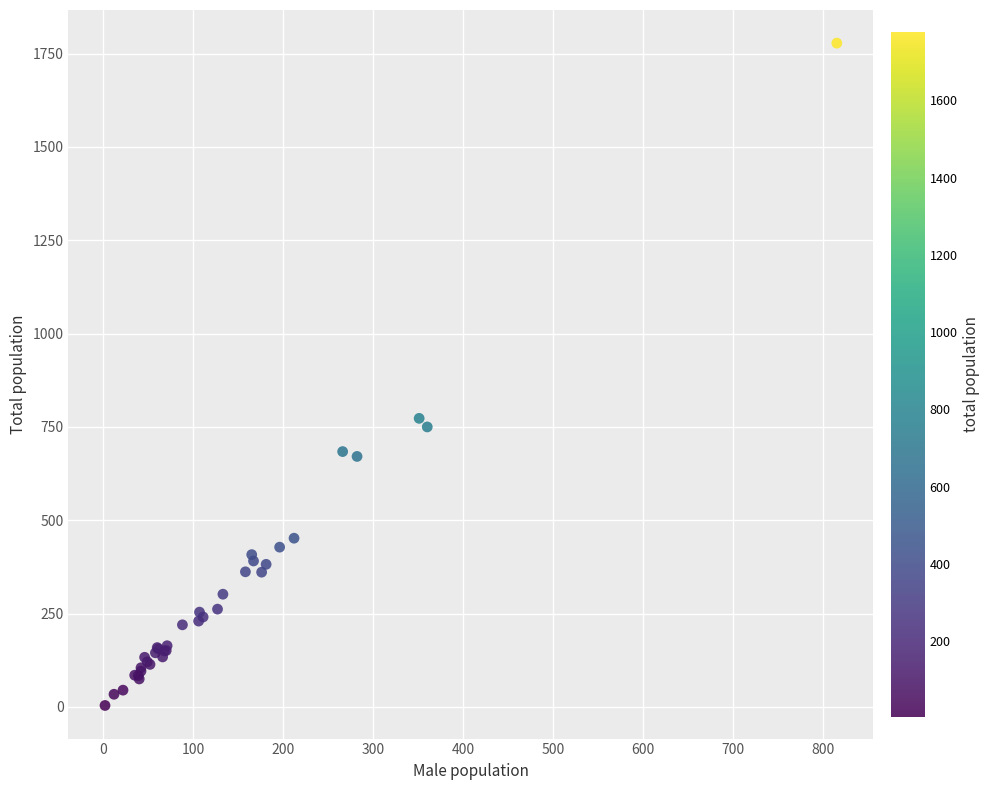

What Y value in the scatter plot is closest to 891?

773